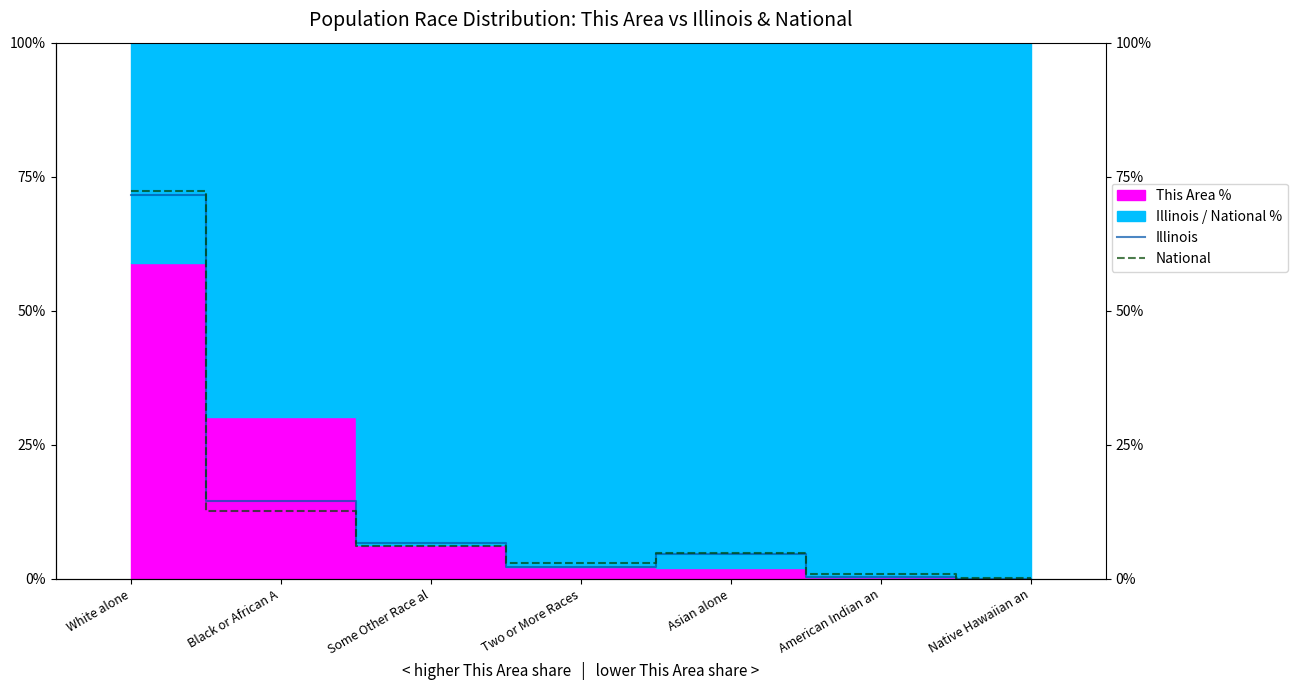

True or false: National has more than 1 points higher than both neighbors.

False